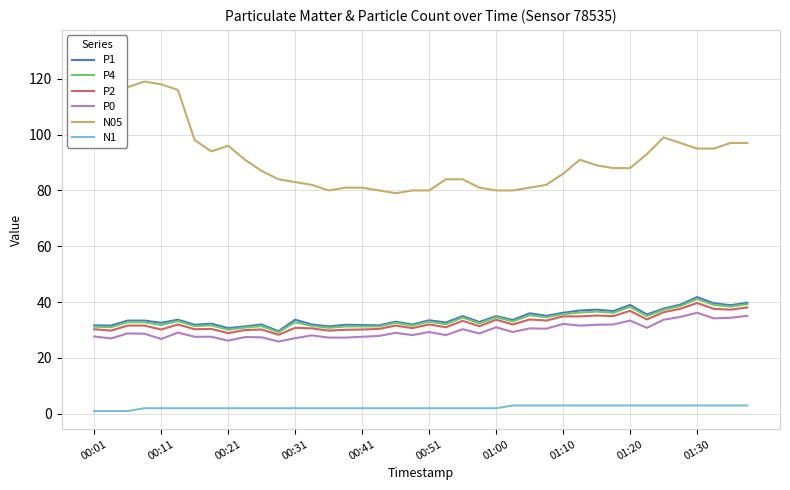

True or false: N05 and N1 cross at least once.

False